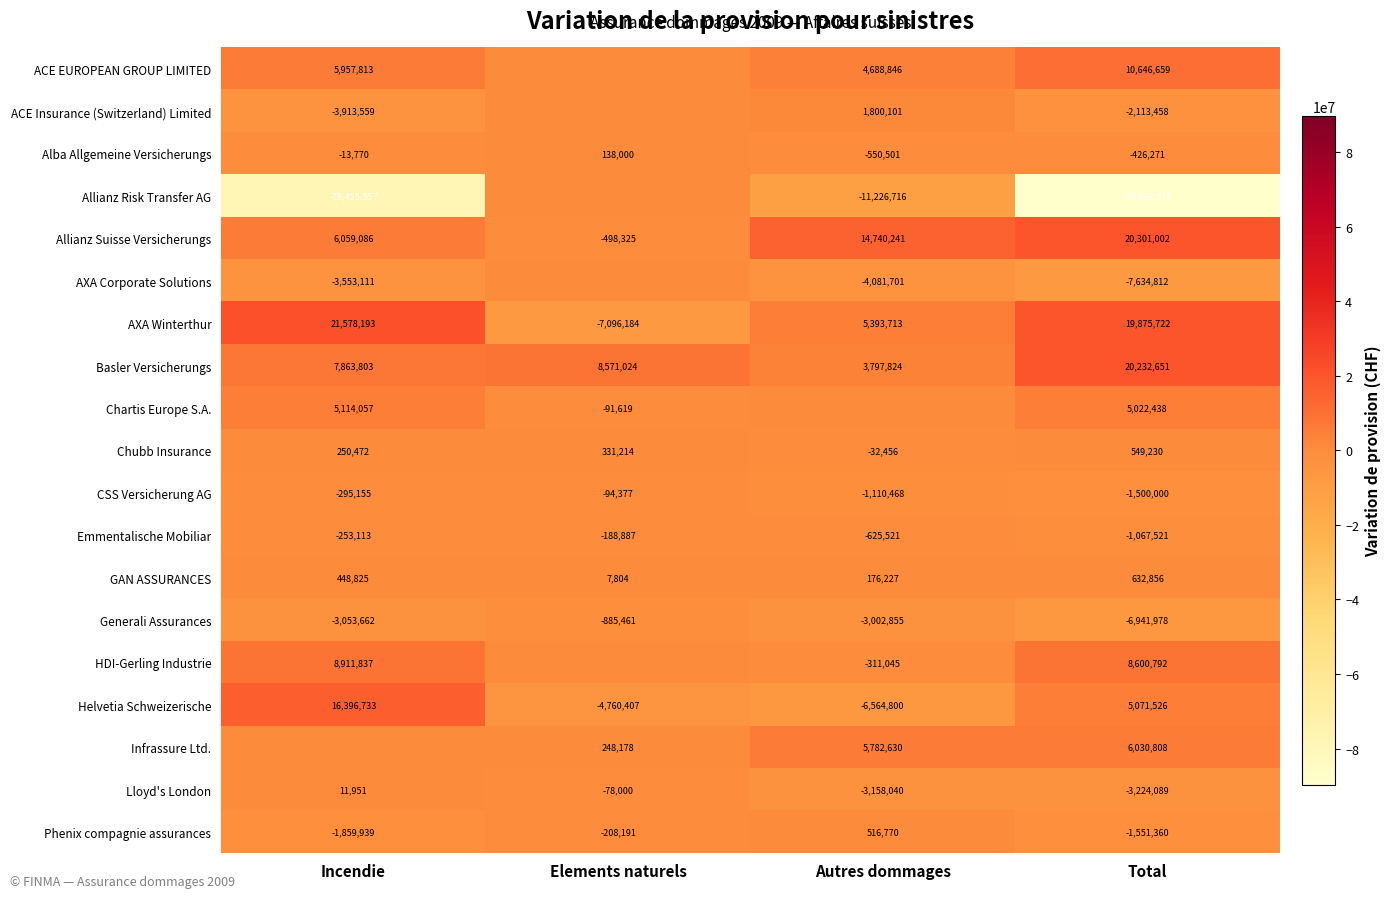

At which label does Lloyd's London reach its peak?

Incendie